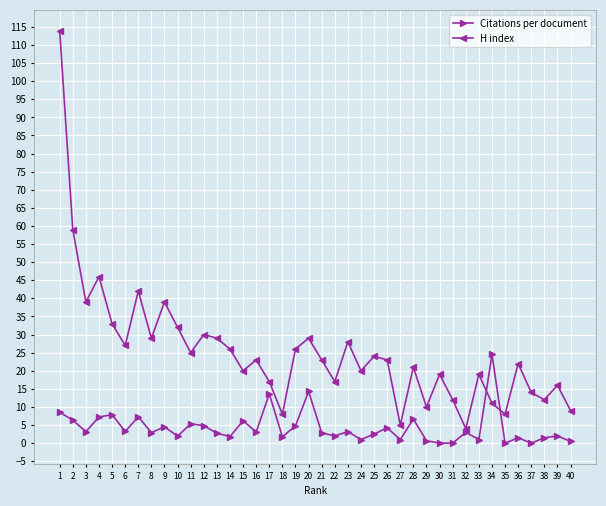

How many data points does each series have?

40